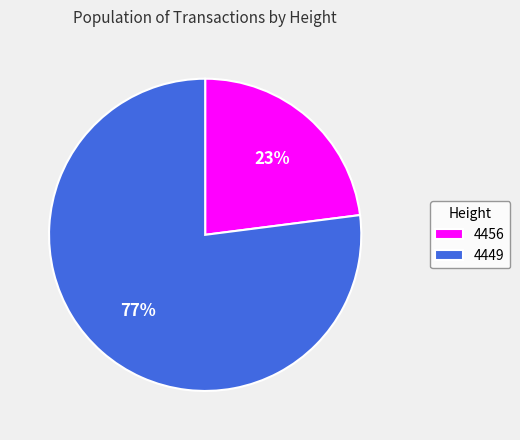

To the nearest percent, what portion does 4456 represent?

23%